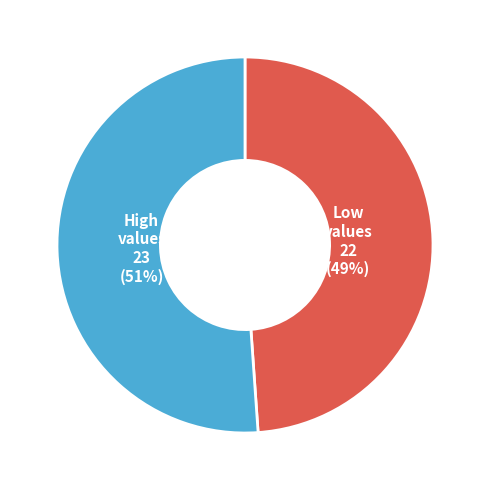

Rank the categories by value from highest to lowest.

High values 23 (51%), Low values 22 (49%)